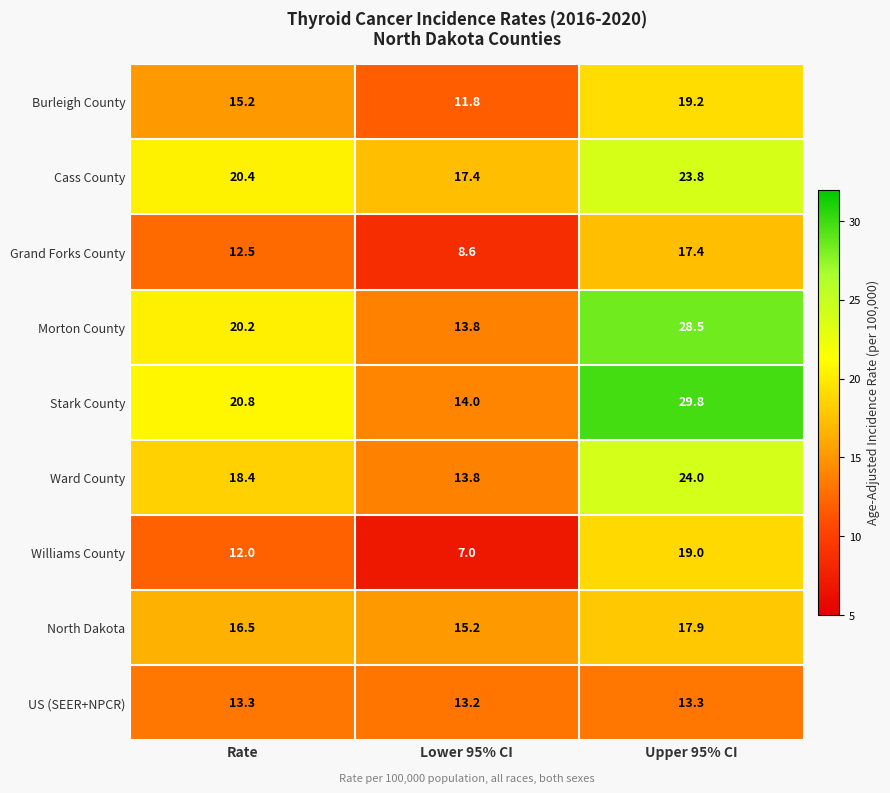

What is the sum of all Cass County values?

61.6